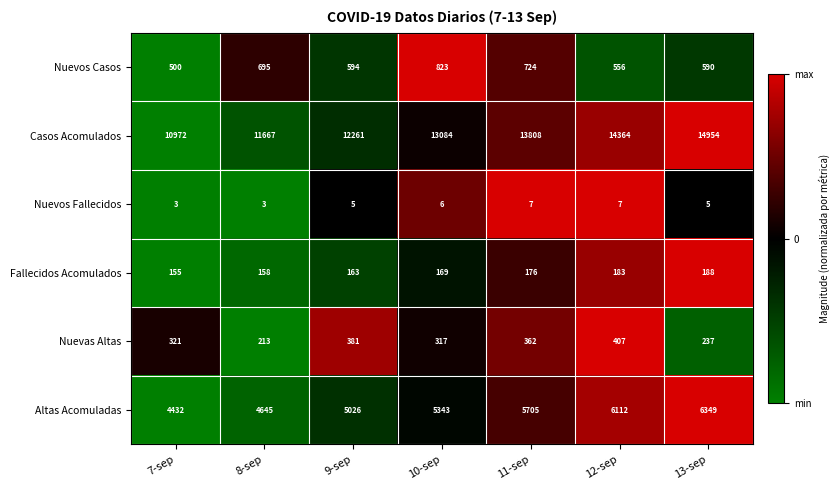

What is the maximum value shown in the chart?

14954